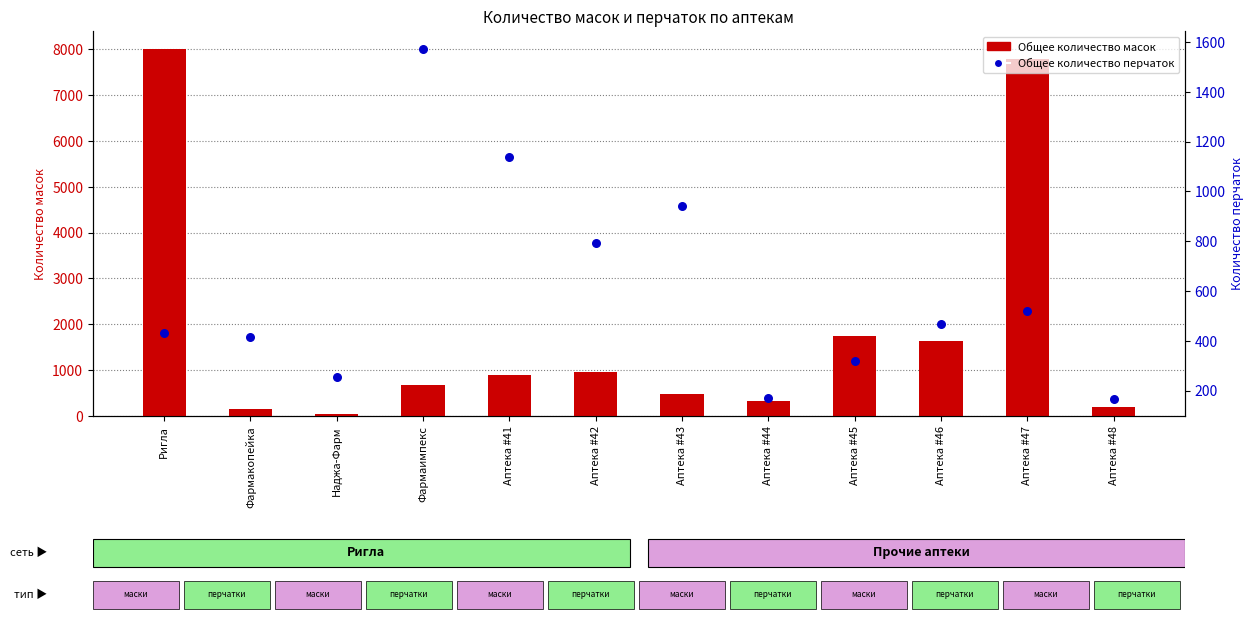

At which category is the sum across all series the highest?

Ригла